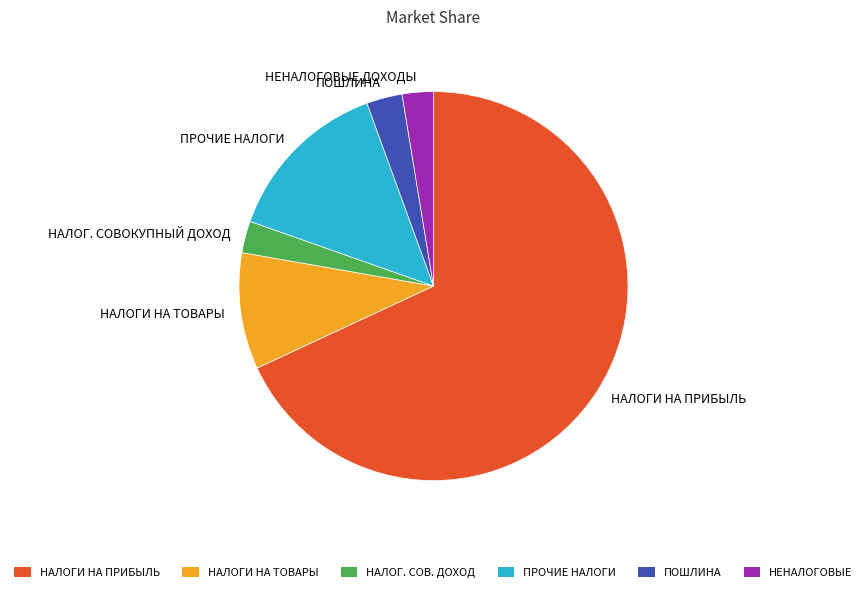

Is the sum of НАЛОГИ НА ТОВАРЫ and НАЛОГИ НА ПРИБЫЛЬ greater than half?

Yes